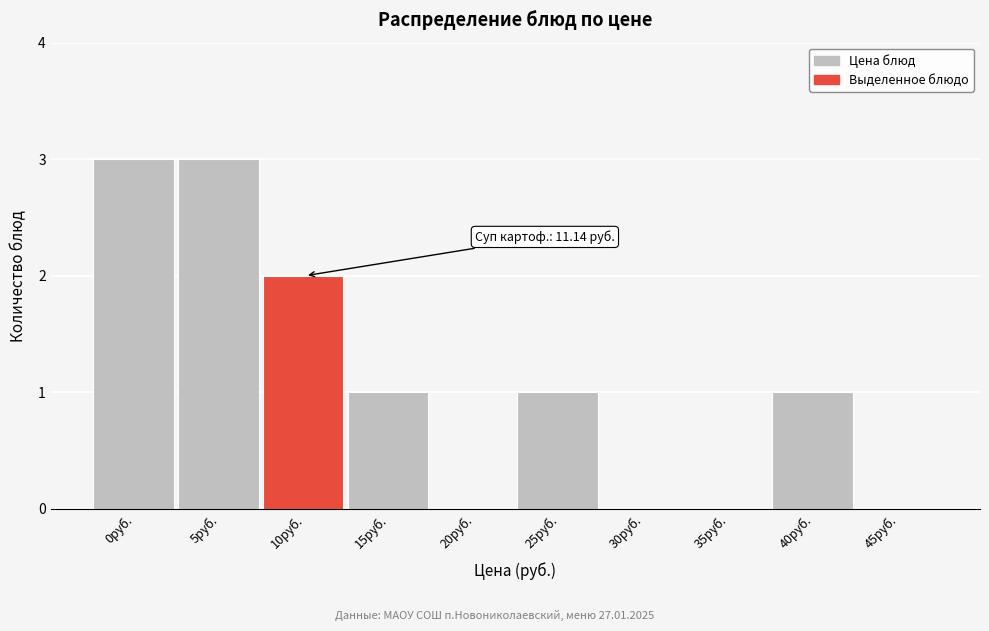

Reading left to right, extract all data points from this chart.

0руб.=3	5руб.=3	10руб.=2	15руб.=1	20руб.=0	25руб.=1	30руб.=0	35руб.=0	40руб.=1	45руб.=0